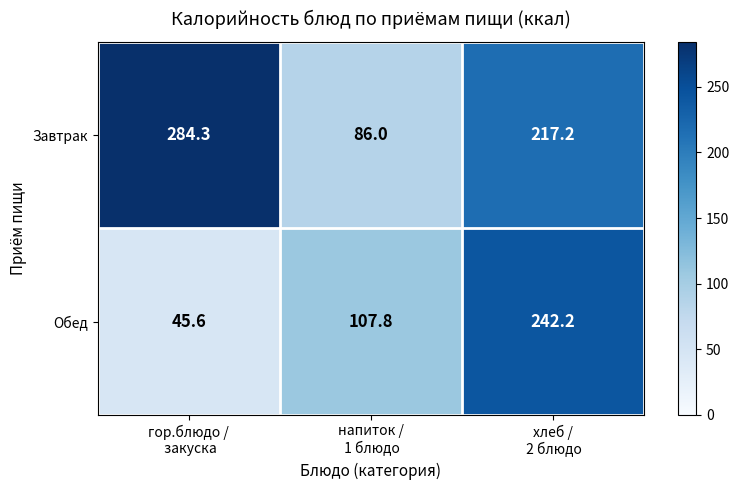

Which series has the widest spread of values?

Завтрак